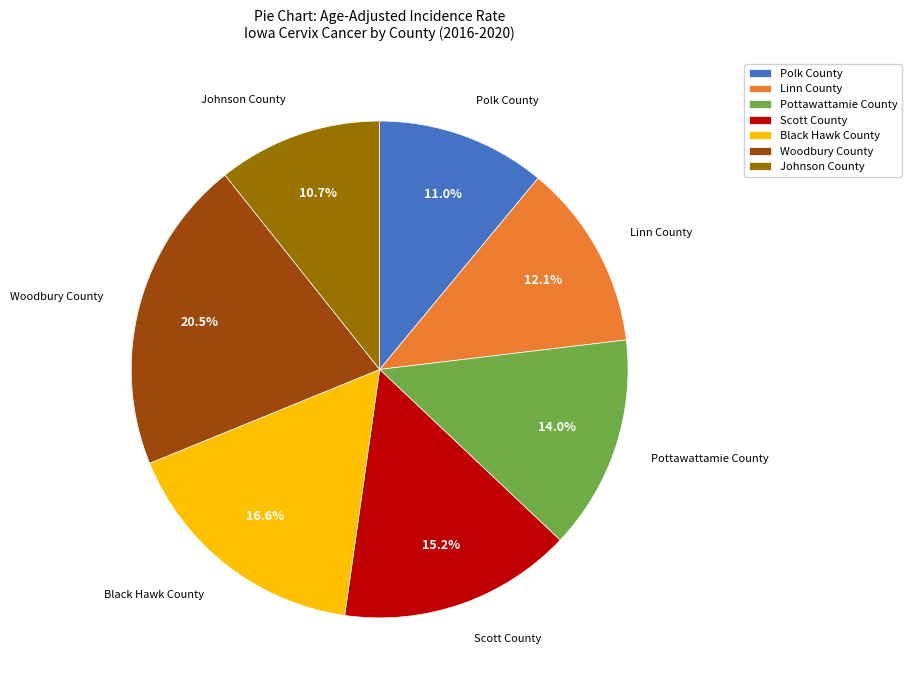

What is the largest slice in the pie chart?

Woodbury County